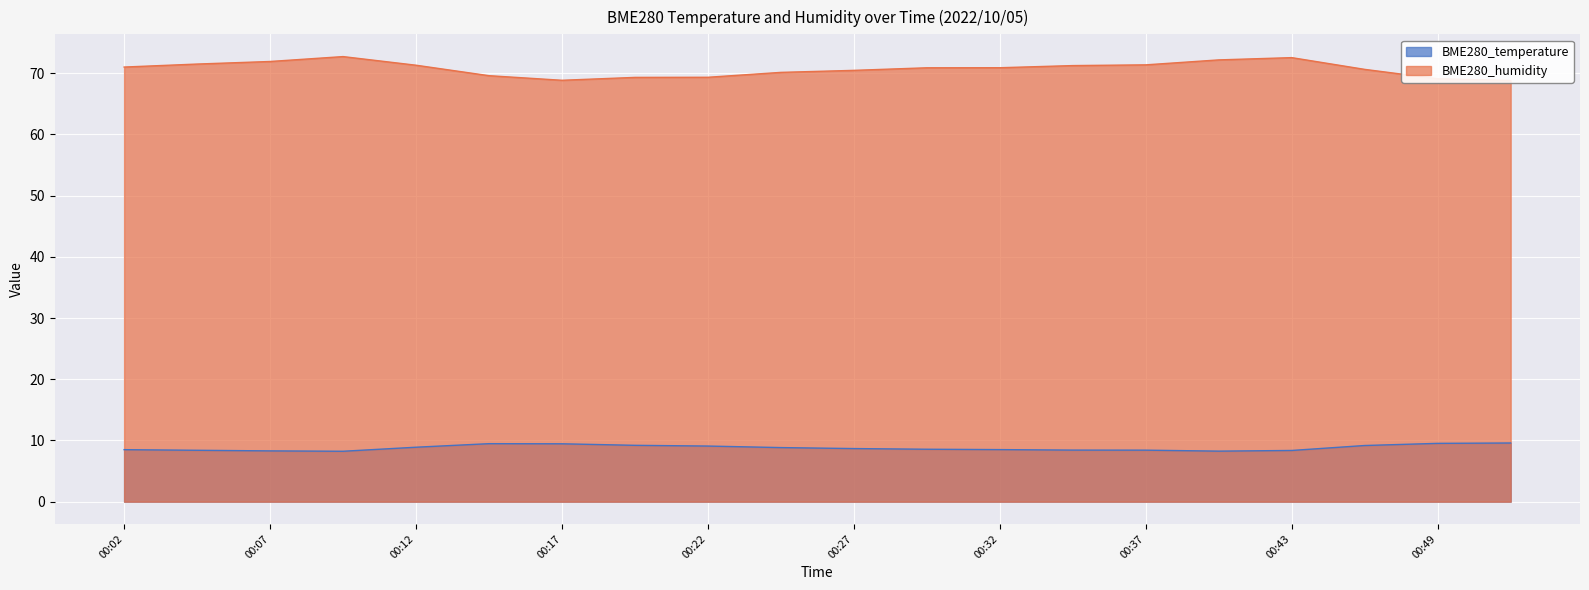

What is the minimum value for BME280_humidity?

68.8